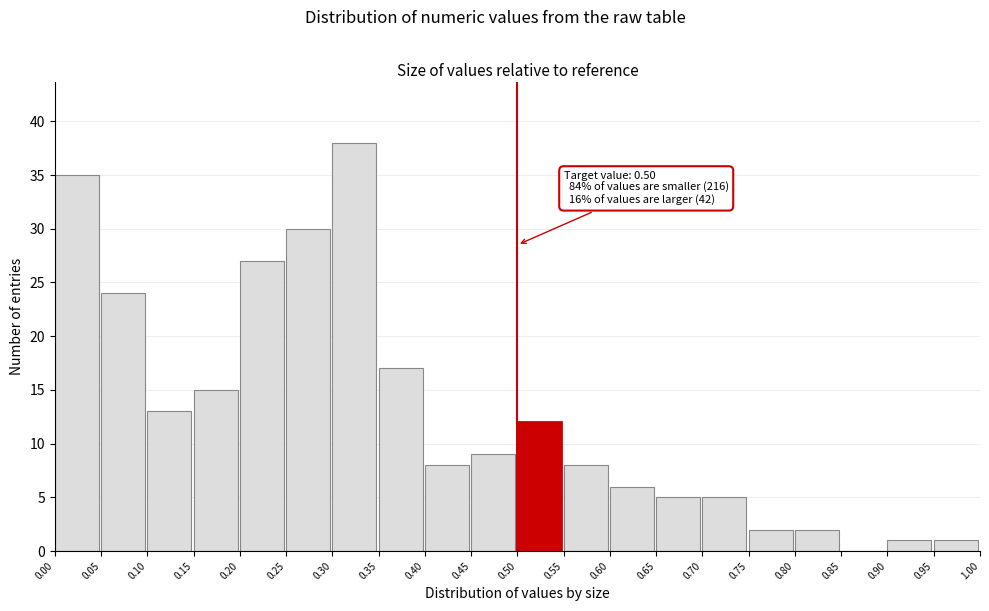

Over which range of the x-axis is the bar tallest?

0.30 to 0.35